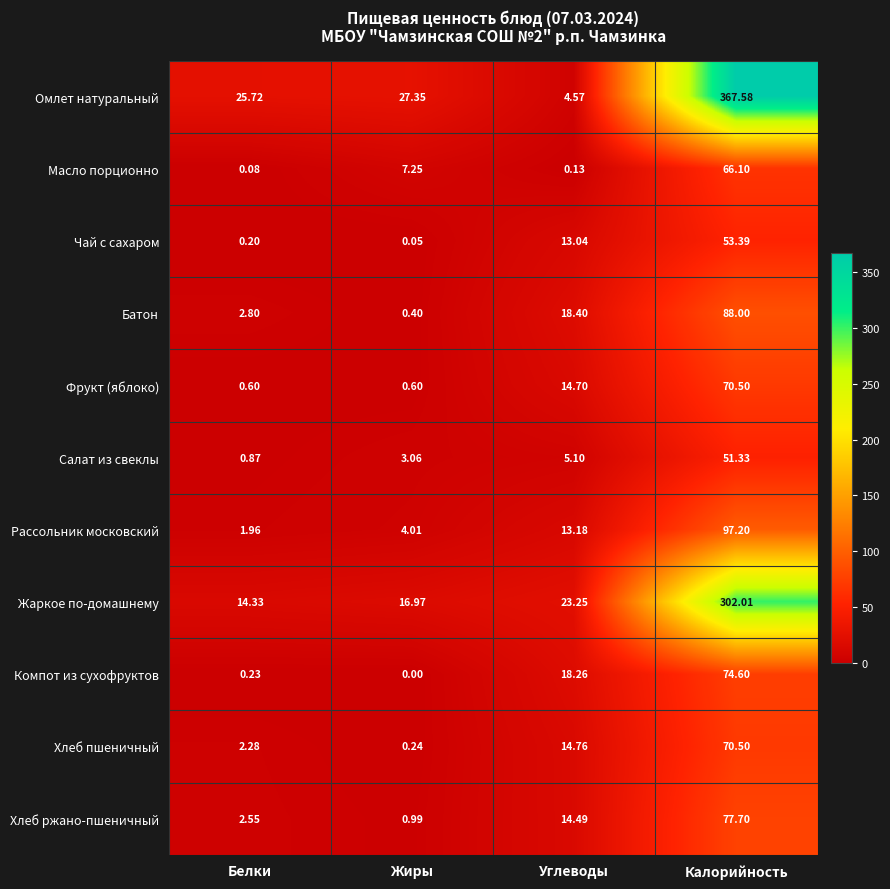

How many values in the Хлеб ржано-пшеничный series exceed 14?

2